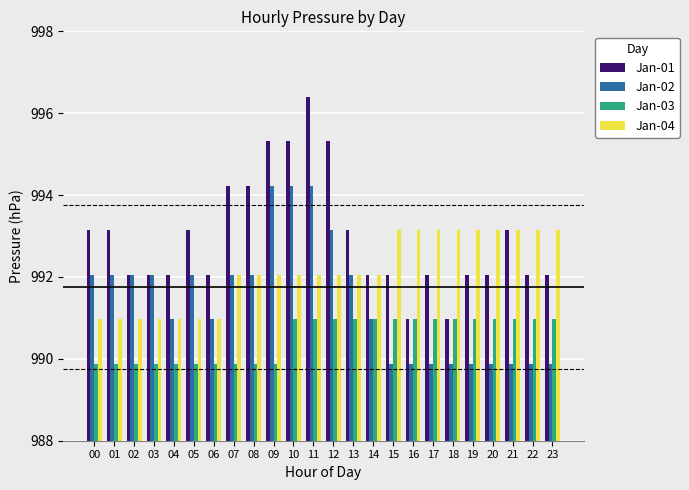

What is the total value across all series at 20?

3966.0